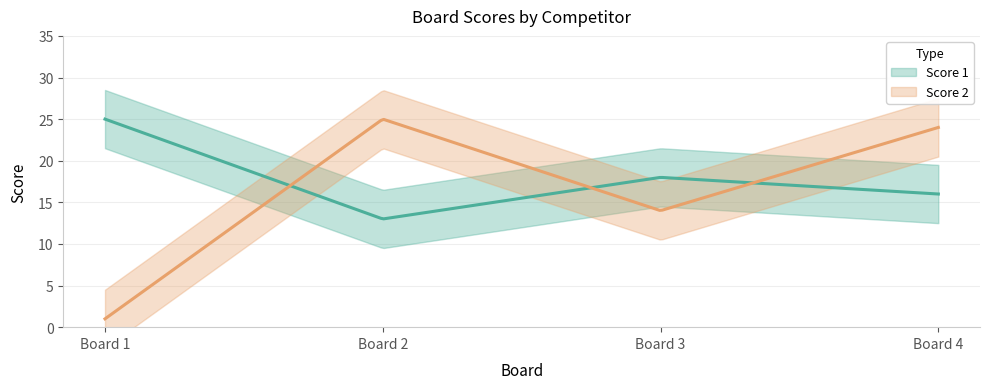

What is the total value across all series at 2?

38